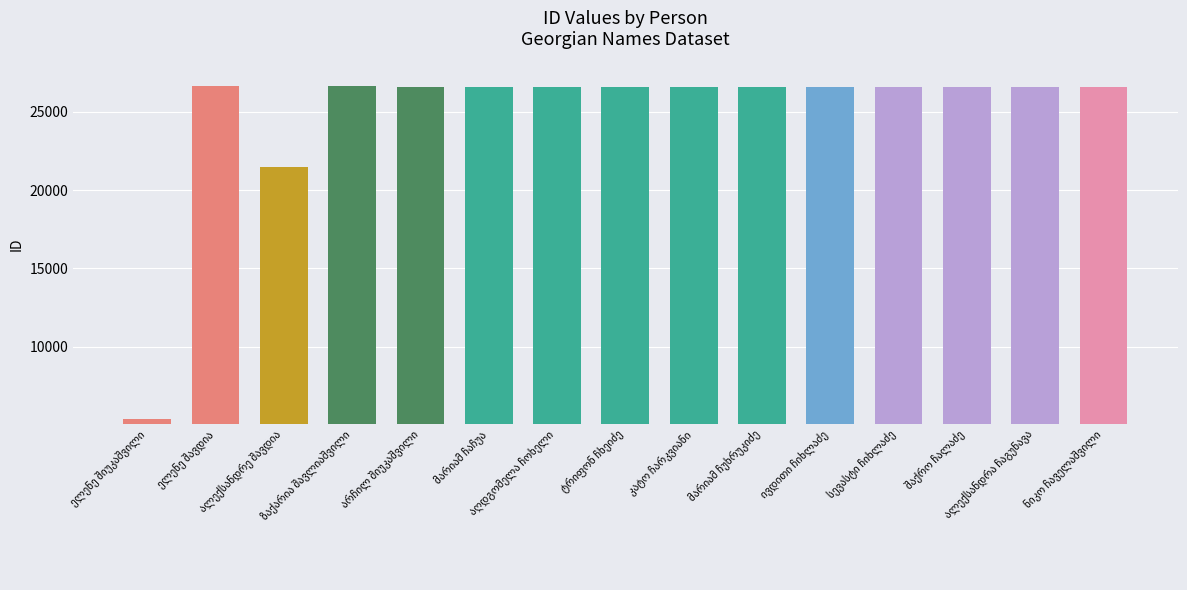

What is the difference between the maximum and second lowest values?

5111